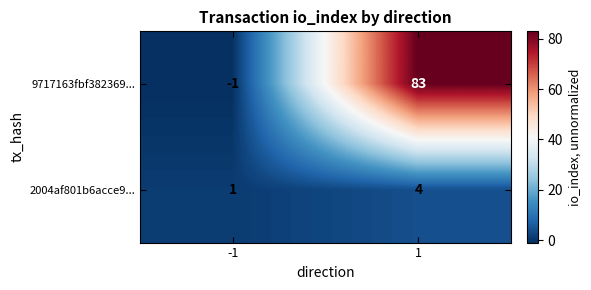

What is the sum of all 2004af801b6acce9... values?

5